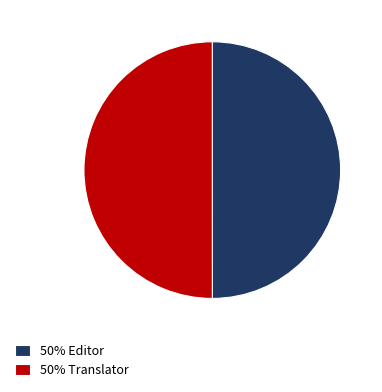

The 50% Translator slice represents 50% of the pie. True or false?

True